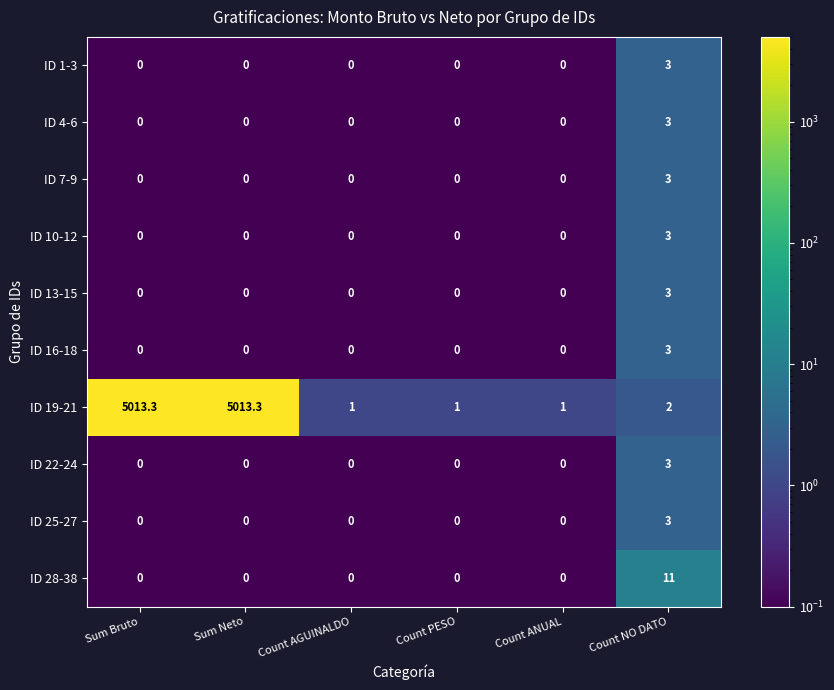

Which series has the largest total across all categories?

ID 19-21